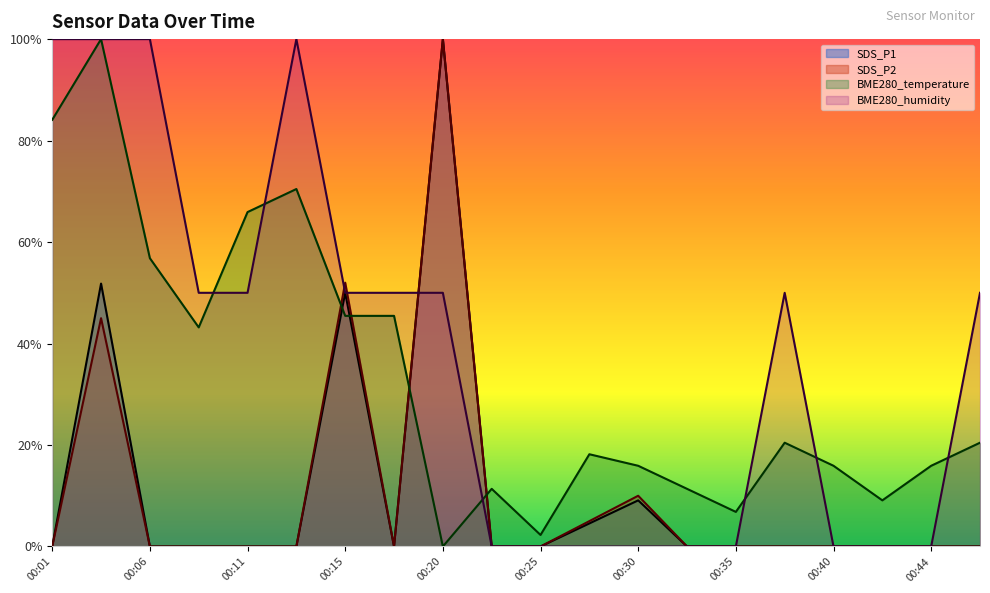

Which series has the largest total across all categories?

BME280_humidity